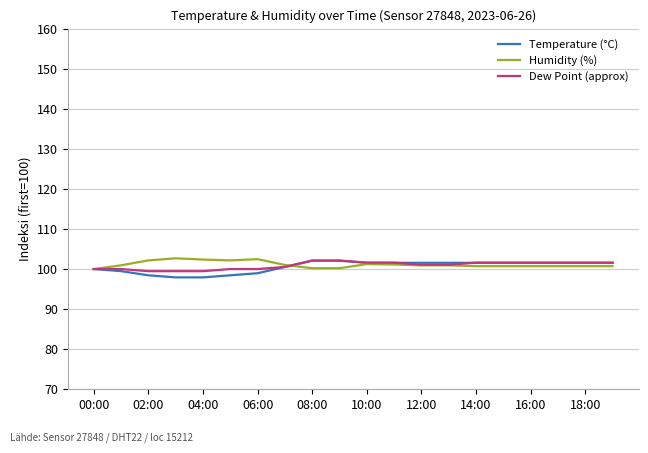

What is the minimum value shown in the chart?

97.9